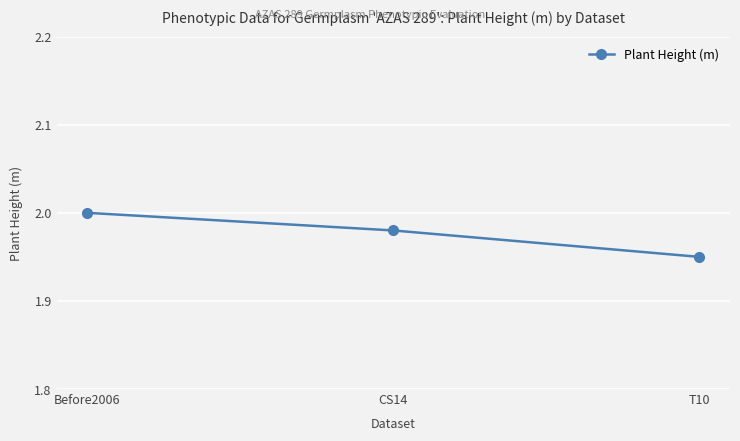

How many values are between 1 and 2?

3